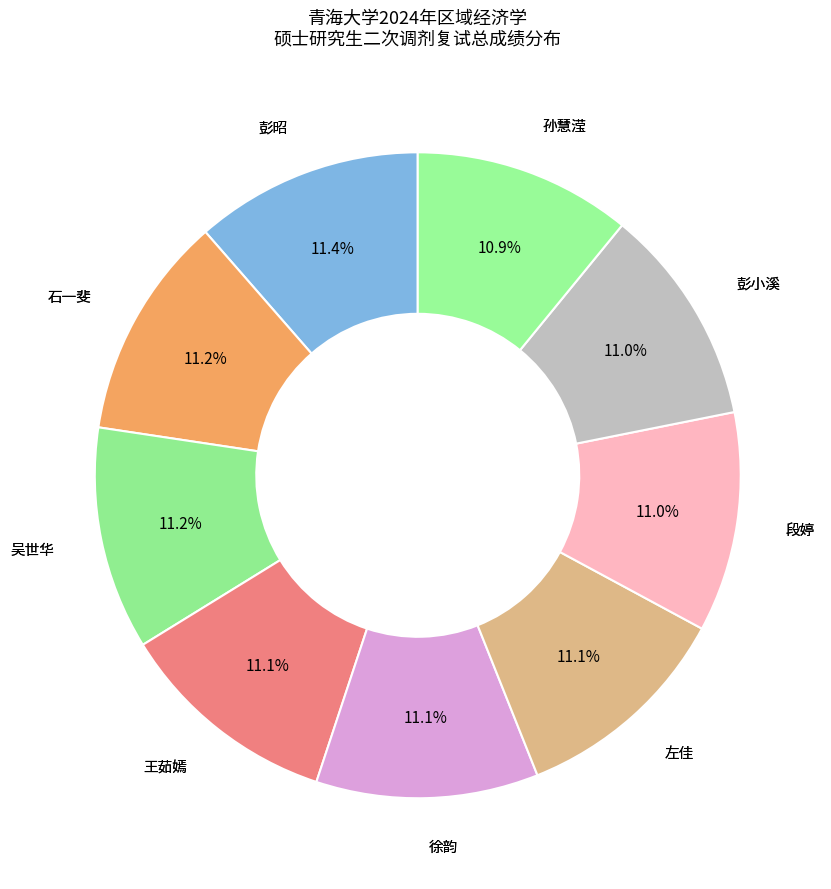

Count the number of slices in the pie.

9